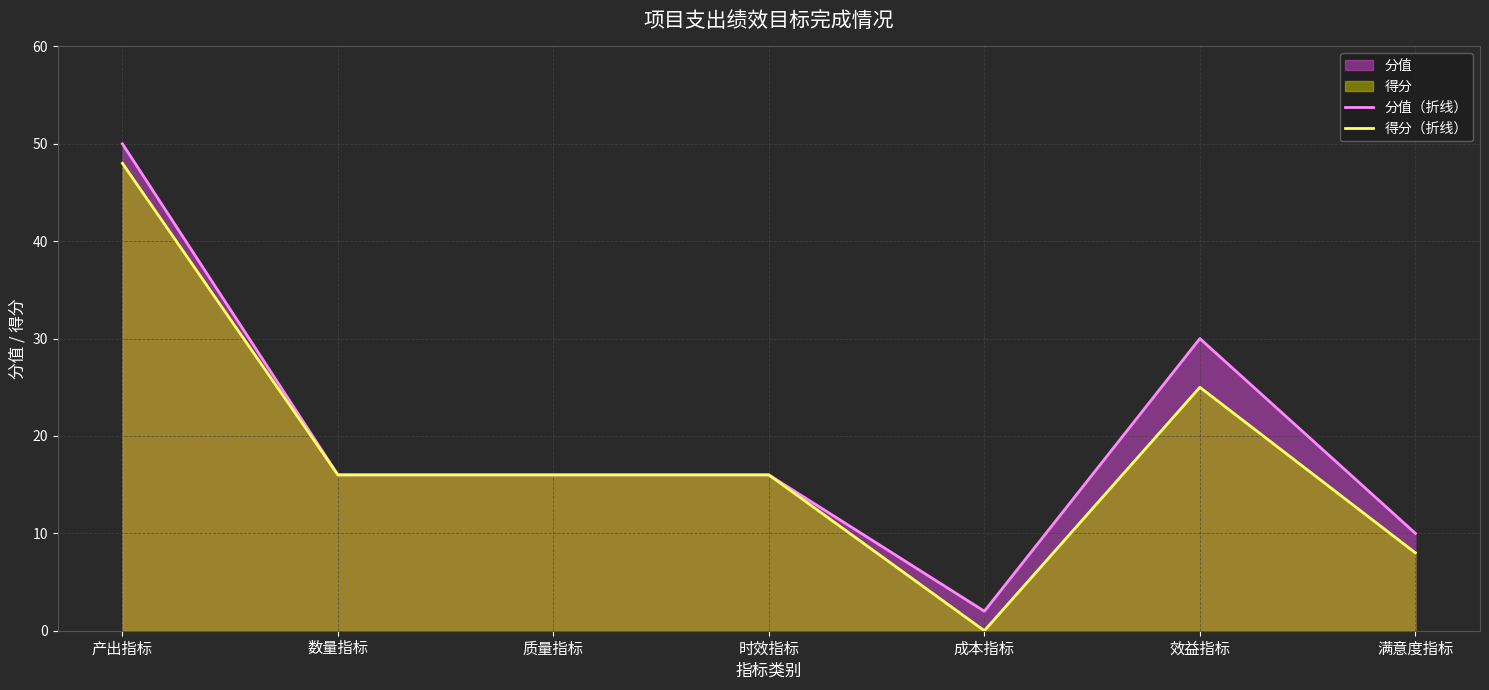

Is the value of 得分（折线） at 满意度指标 greater than the value of 分值（折线） at 质量指标?

No